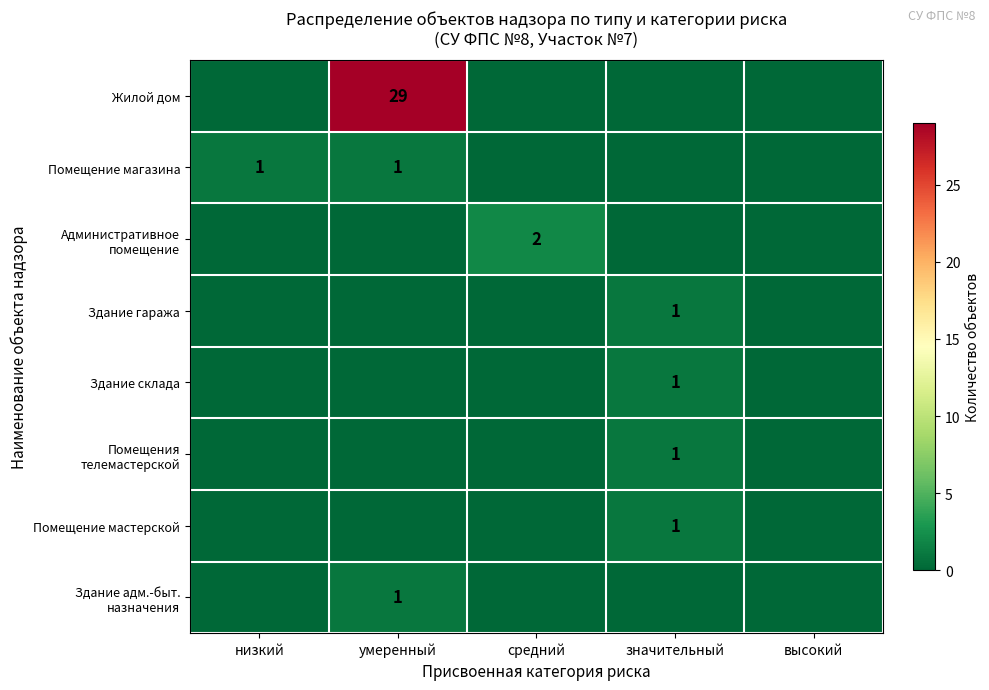

At низкий, list the series in order from largest to smallest.

Помещение магазина, Жилой дом, Административное помещение, Здание гаража, Здание склада, Помещения телемастерской, Помещение мастерской, Здание адм.-быт. назначения